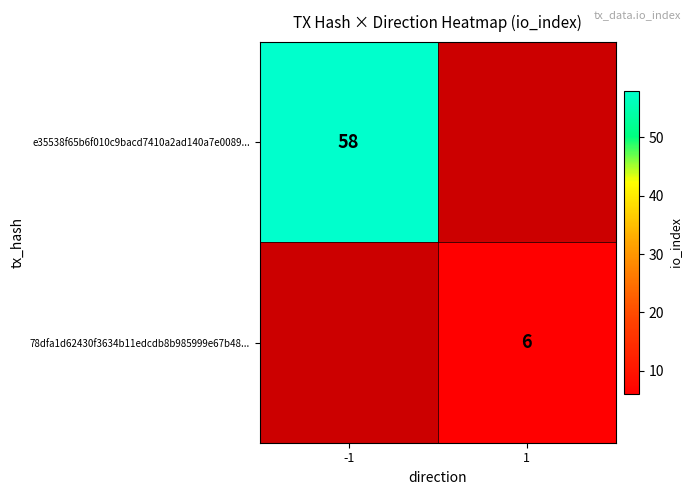

Is it true that e35538f65b6f010c9bacd7410a2ad140a7e0089... equals 86.8 at -1?

False